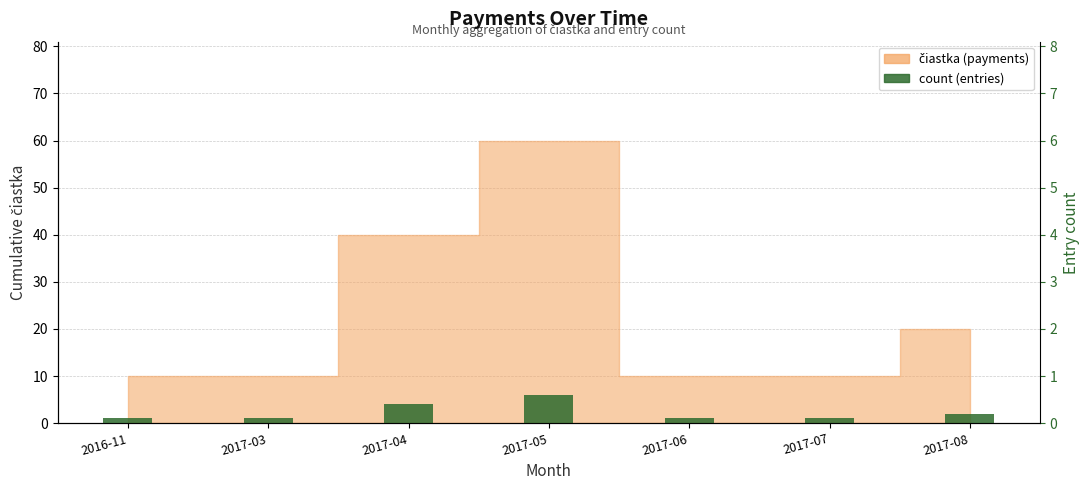

Reading right to left, transcribe all the data shown in this chart.

2	1	1	6	4	1	1